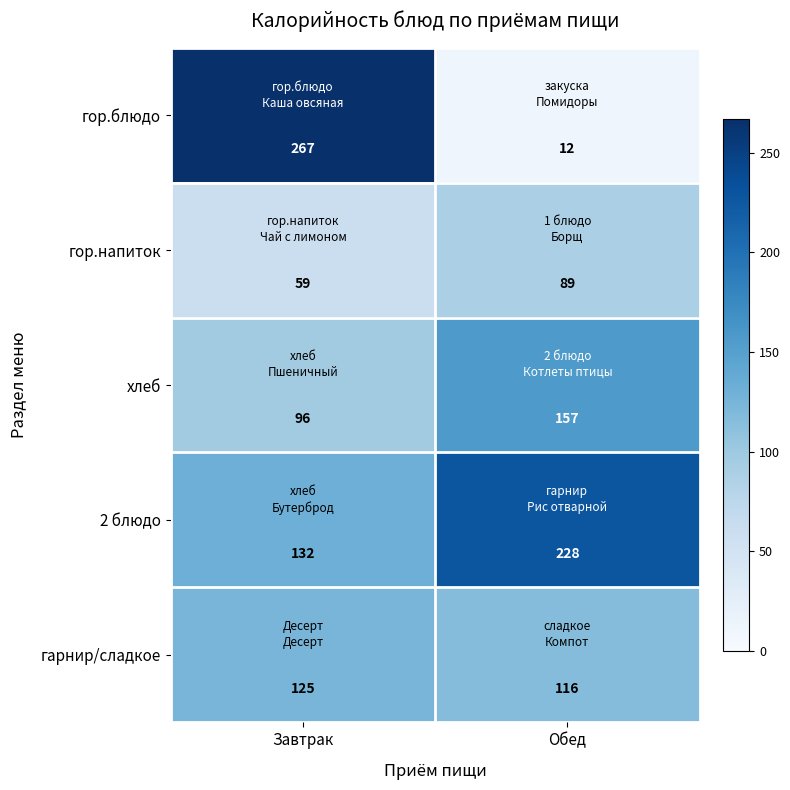

Reading left to right, what are all the values shown in this chart?

гор.блюдо: Завтрак=267	Обед=12
гор.напиток: Завтрак=59	Обед=89
хлеб: Завтрак=96	Обед=157
2 блюдо: Завтрак=132	Обед=228
гарнир/сладкое: Завтрак=125	Обед=116